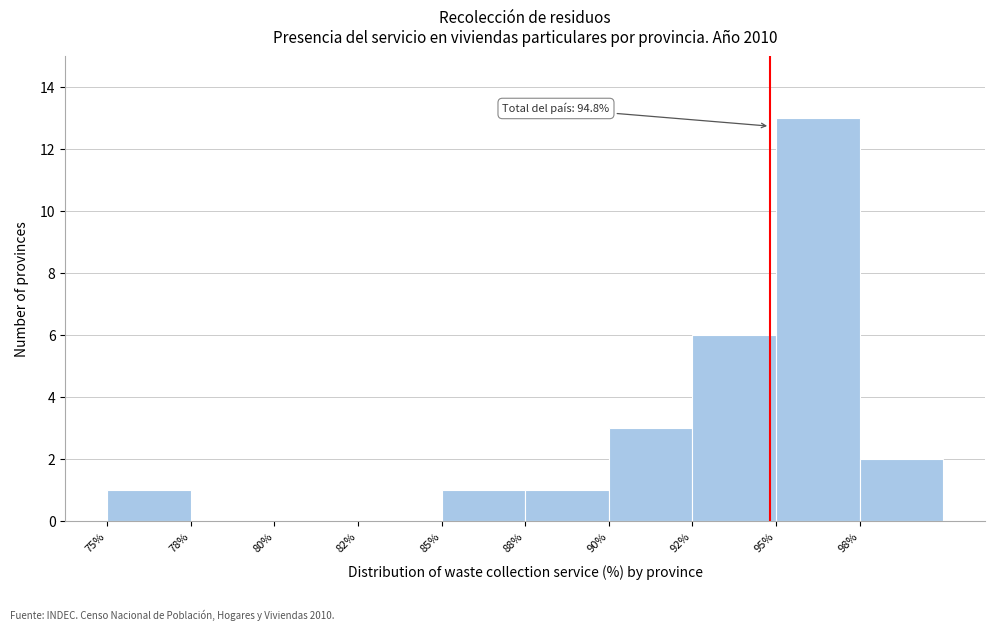

Reading left to right, transcribe all the data shown in this chart.

75%=1	78%=0	80%=0	82%=0	85%=1	88%=1	90%=3	92%=6	95%=13	98%=2